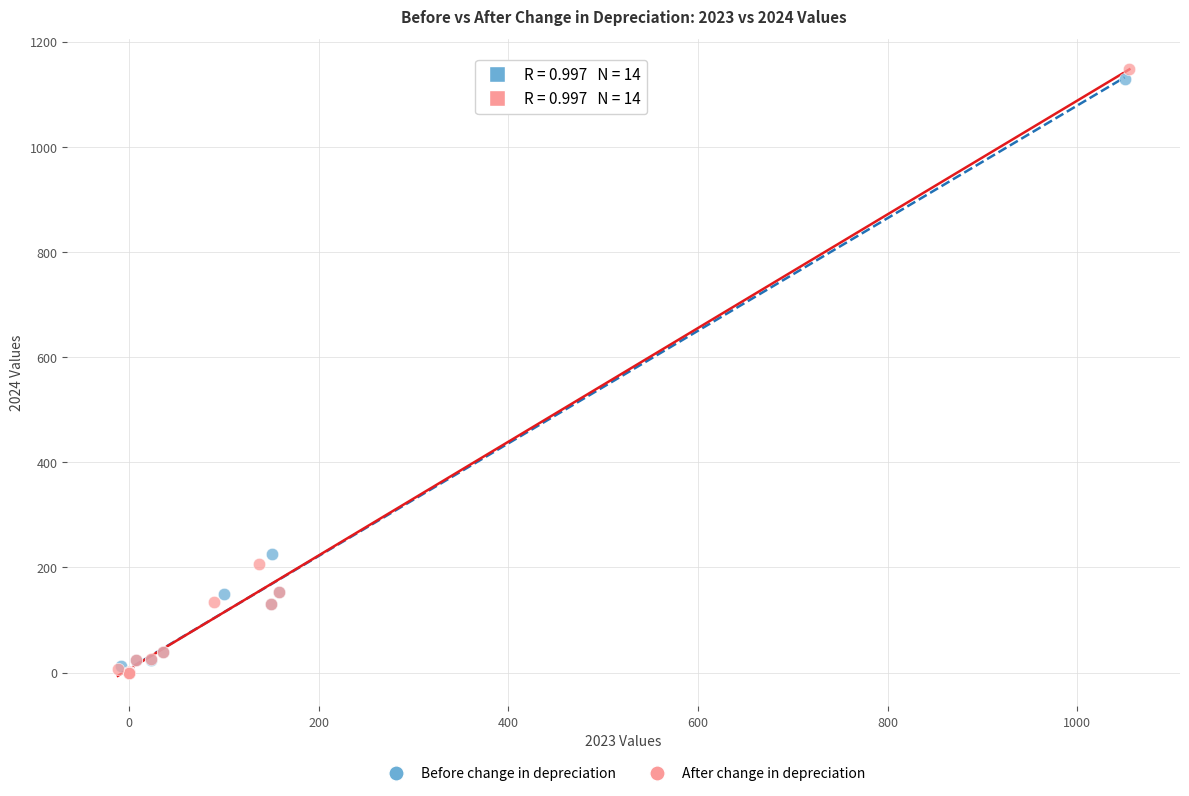

Which series contains the highest Y value?

After change in depreciation